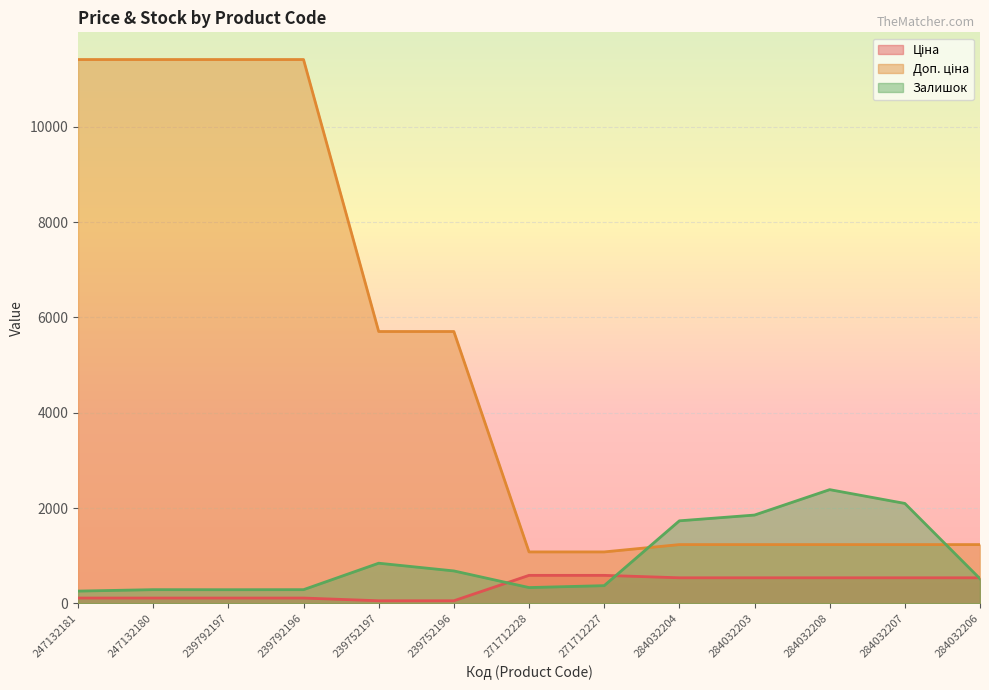

At which category is the sum across all series the highest?

247132180